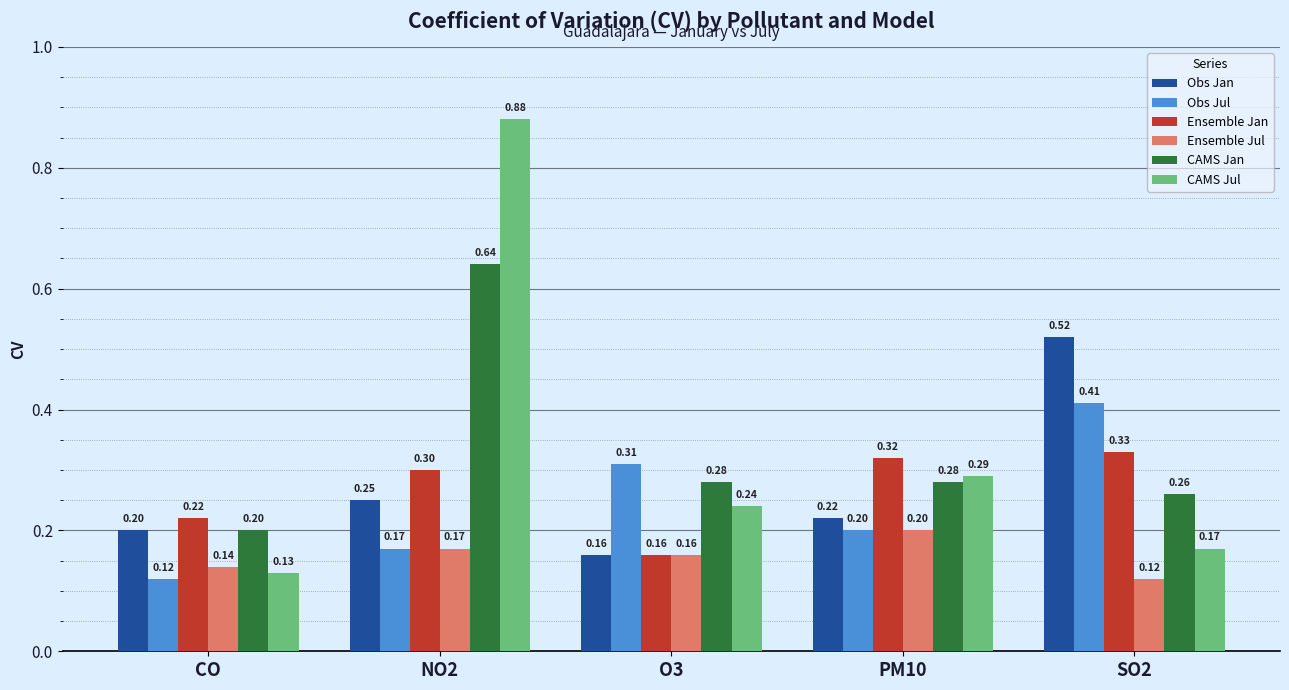

Rank the categories by Obs Jan value from highest to lowest.

SO2, NO2, PM10, CO, O3